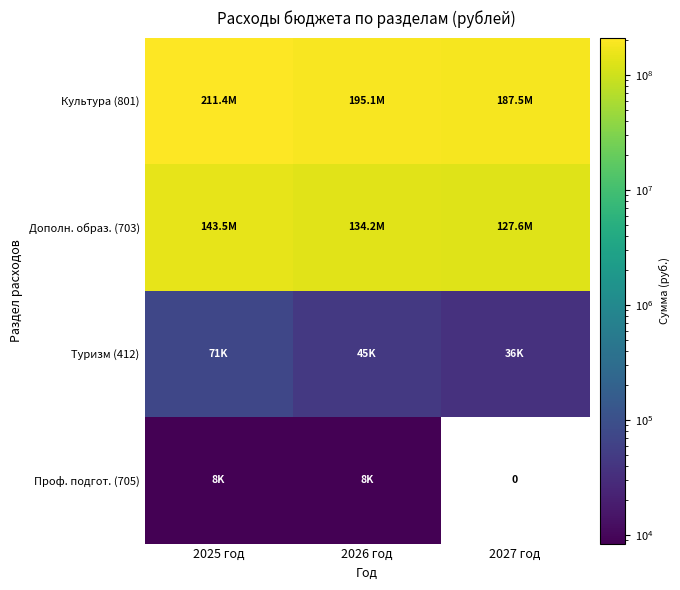

Which has a higher value, 2025 год or 2026 год?

2025 год